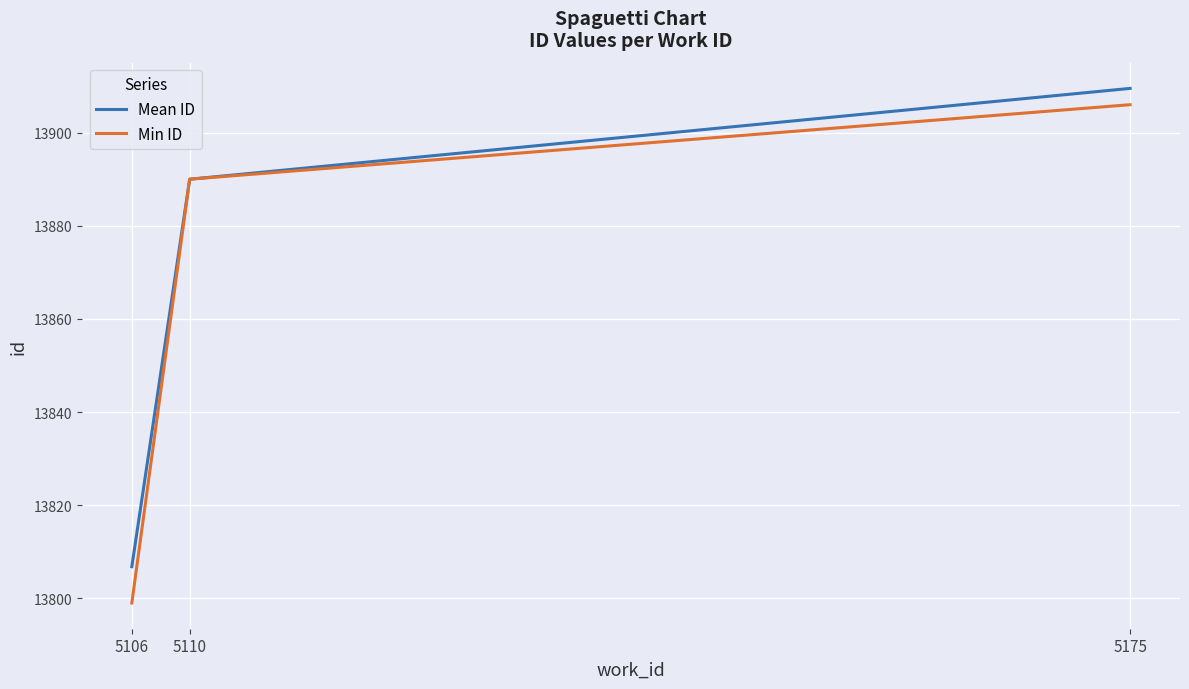

Rank the categories by Min ID value from lowest to highest.

5106, 5110, 5175